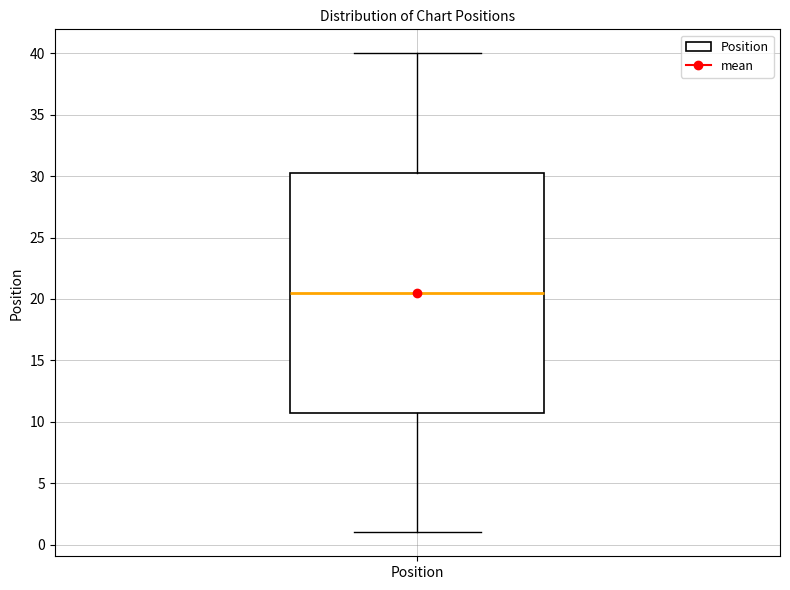

Where is the lower edge of the box for Position on the y-axis? The values are not printed on the chart, so give them approximately, as read against the axis.

11.0